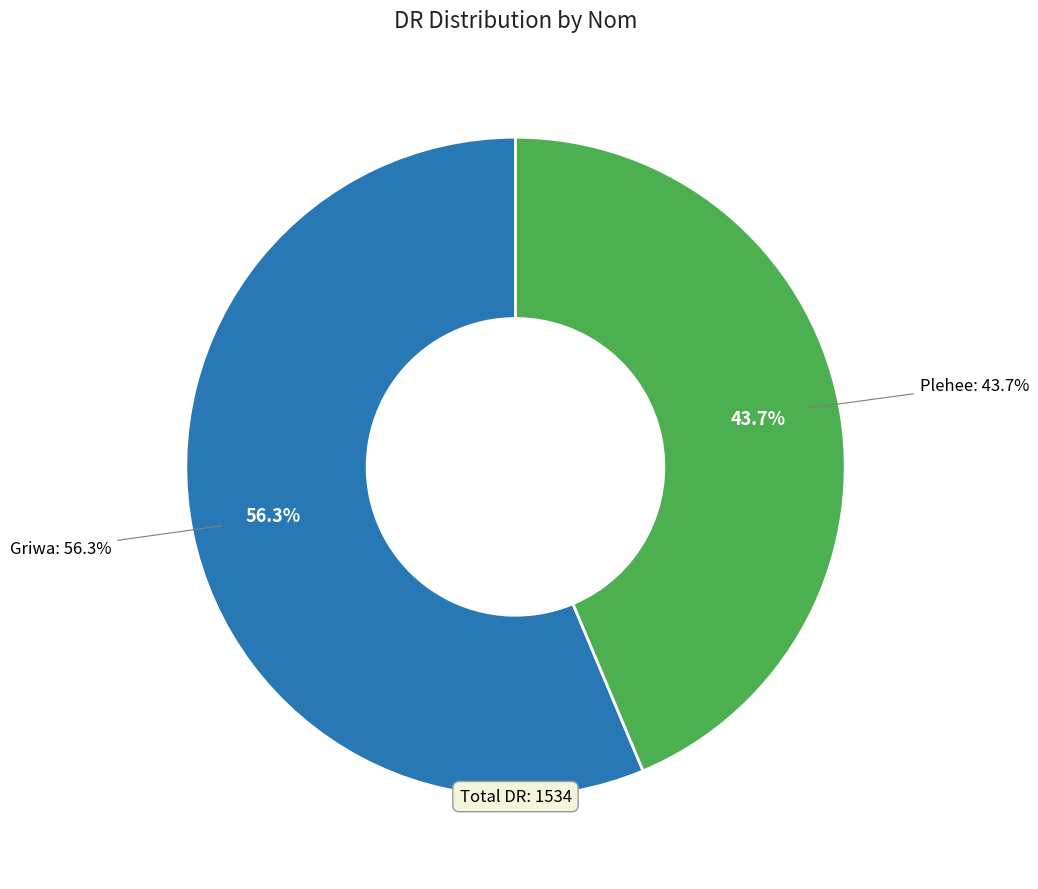

Which category accounts for the majority?

Griwa